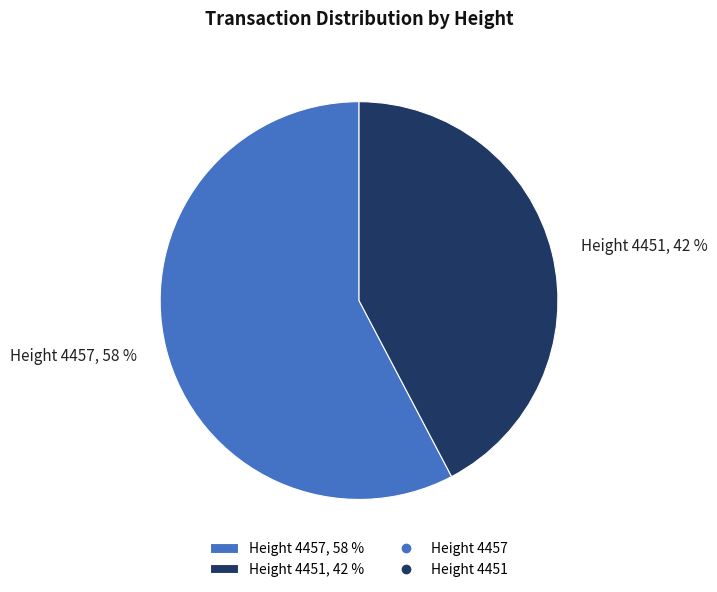

To the nearest percent, what portion does Height 4451 represent?

42%